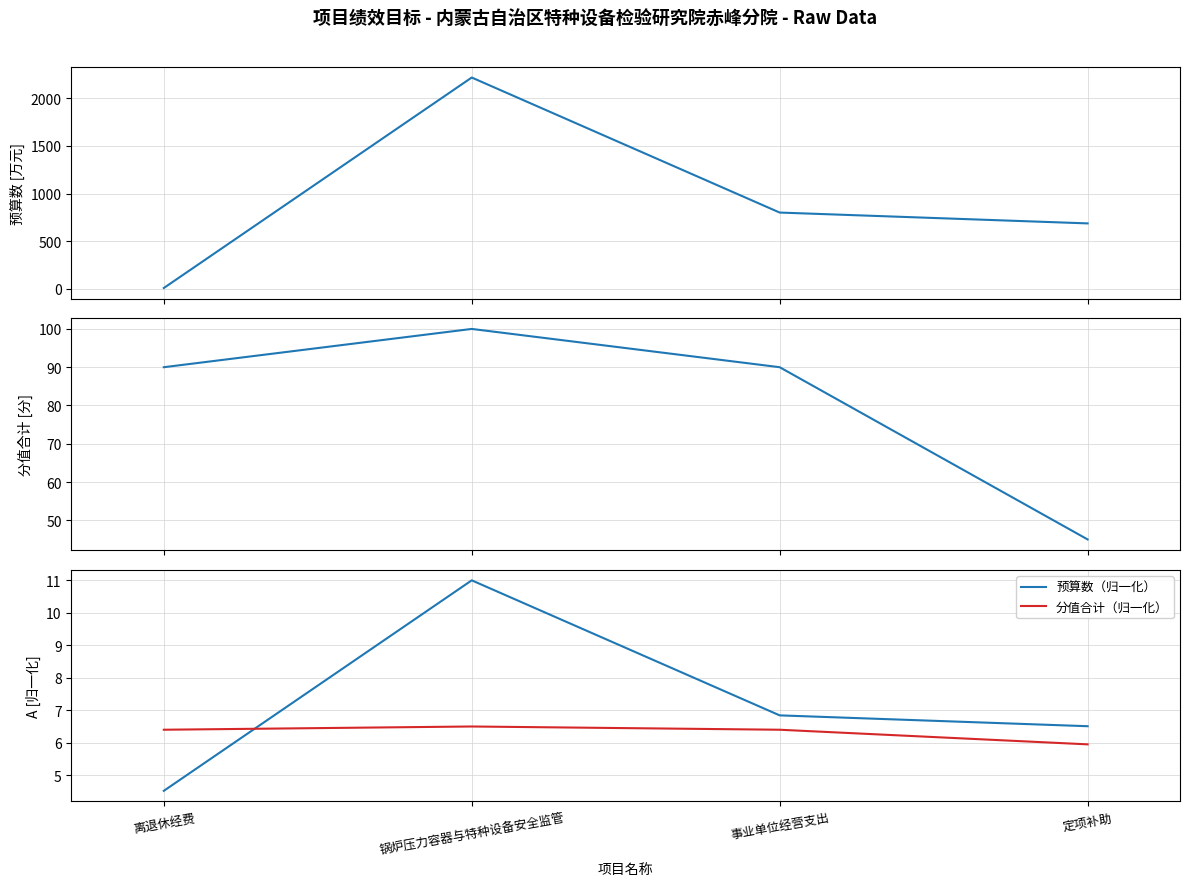

True or false: 分值合计 and 分值合计（归一化） intersect in this chart.

False